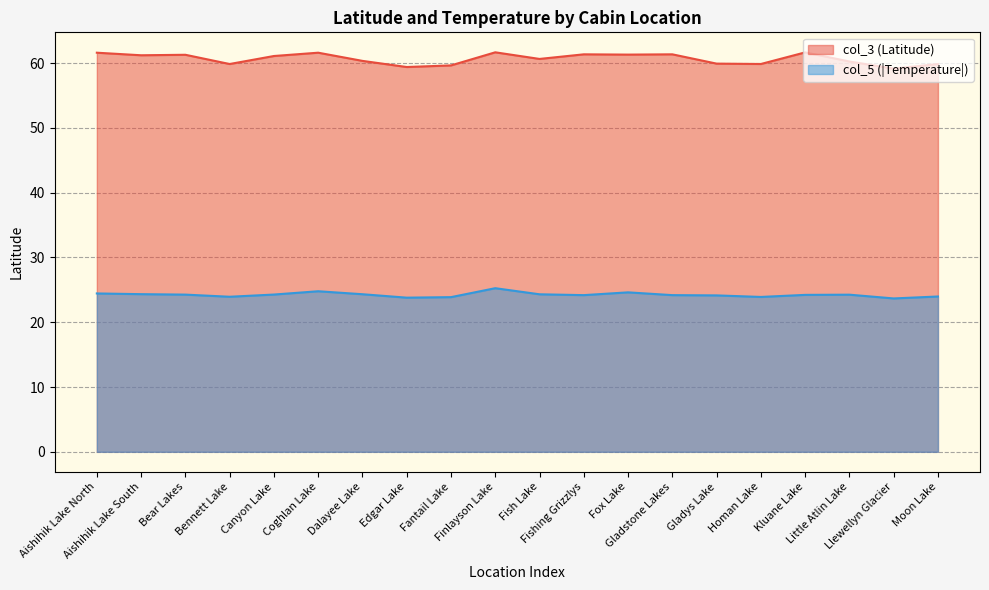

True or false: col_5 and col_3 intersect in this chart.

False